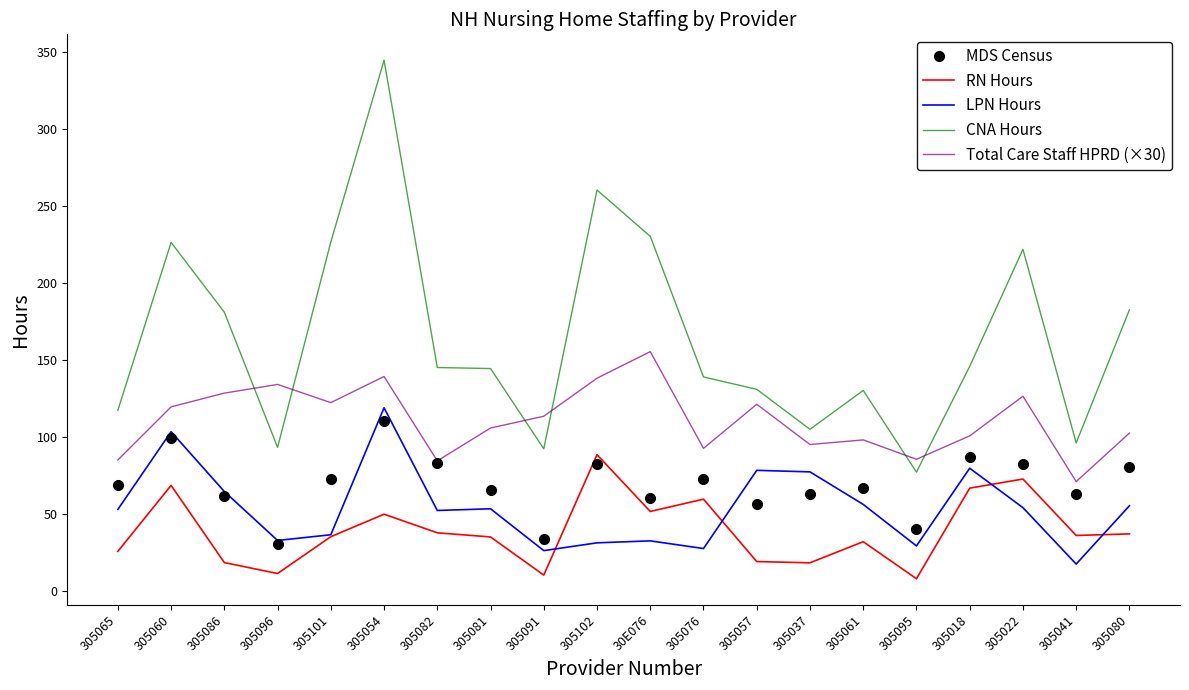

Which series changed the most between 305076 and 305095?

CNA Hours